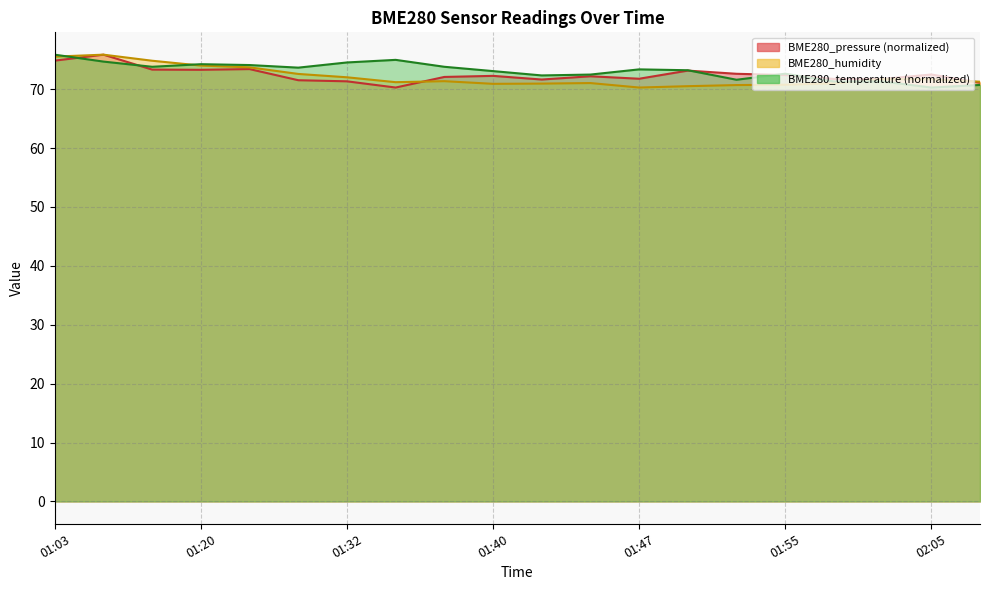

Is the value of BME280_temperature at 01:52 greater than the value of BME280_pressure at 01:52?

No